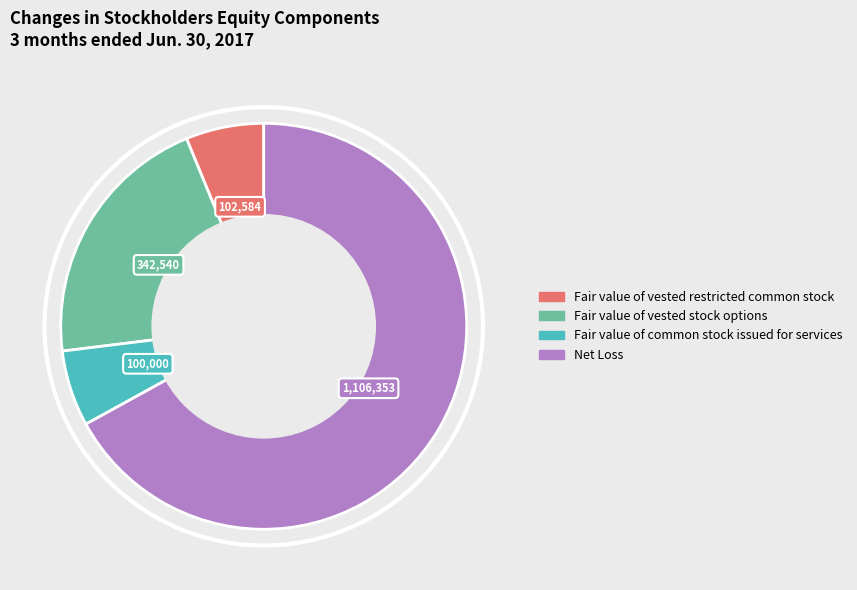

True or false: Fair value of vested stock options accounts for 7% of the total.

False